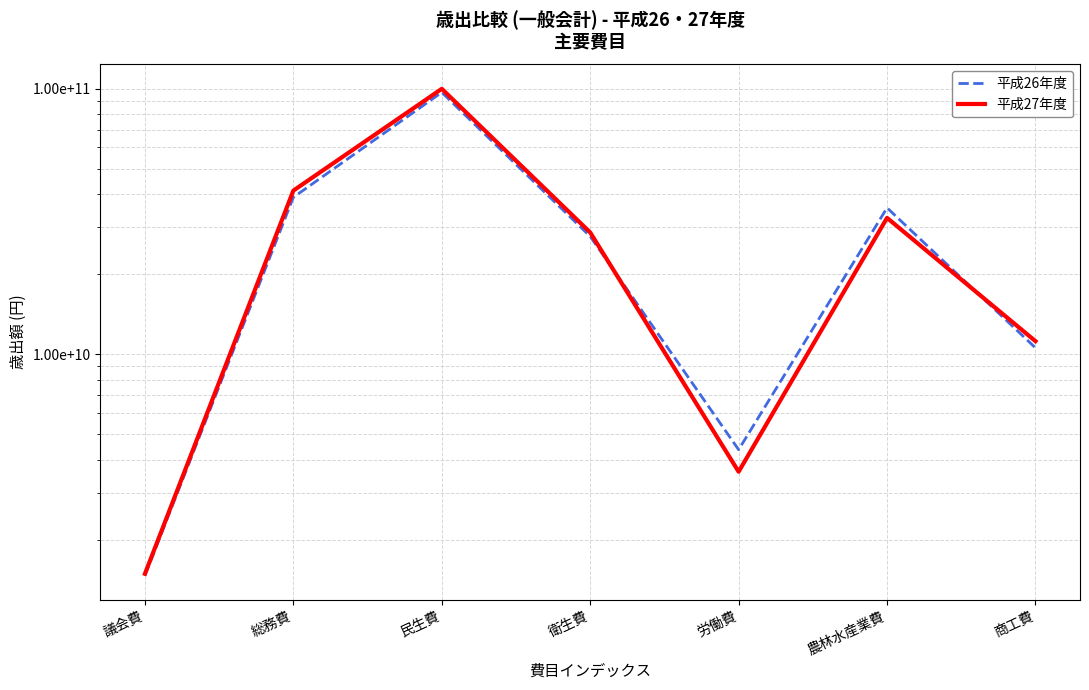

What are all the series names shown in the legend?

平成26年度, 平成27年度